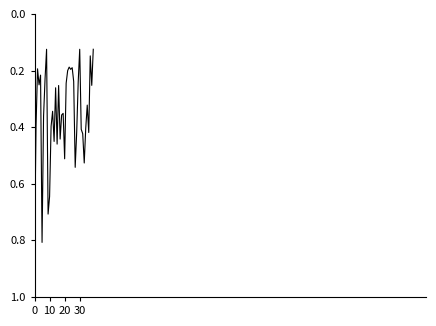

How many lines are shown in the chart?

1